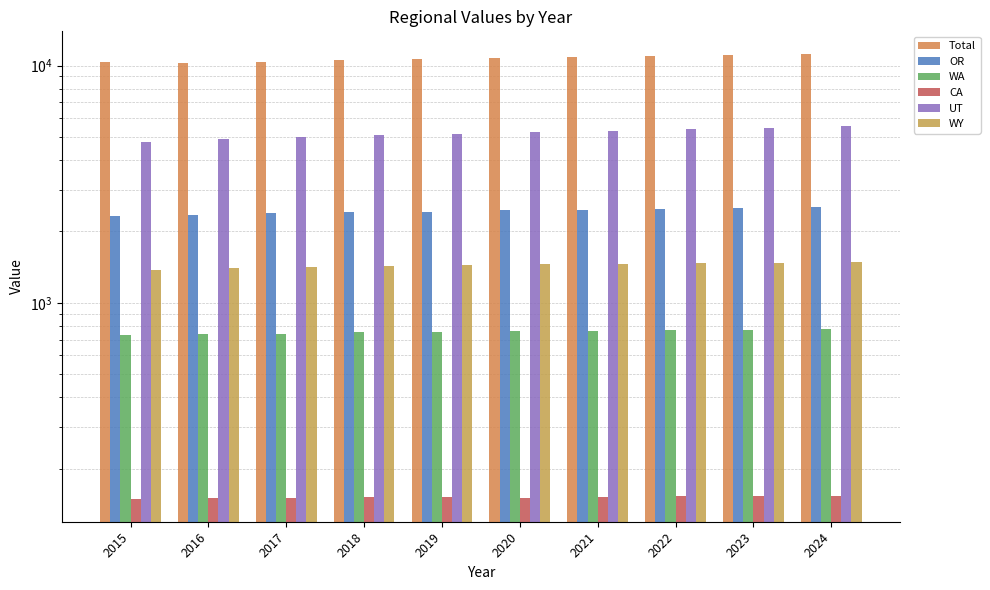

The CA series shows 102.3 at 2016. True or false?

False